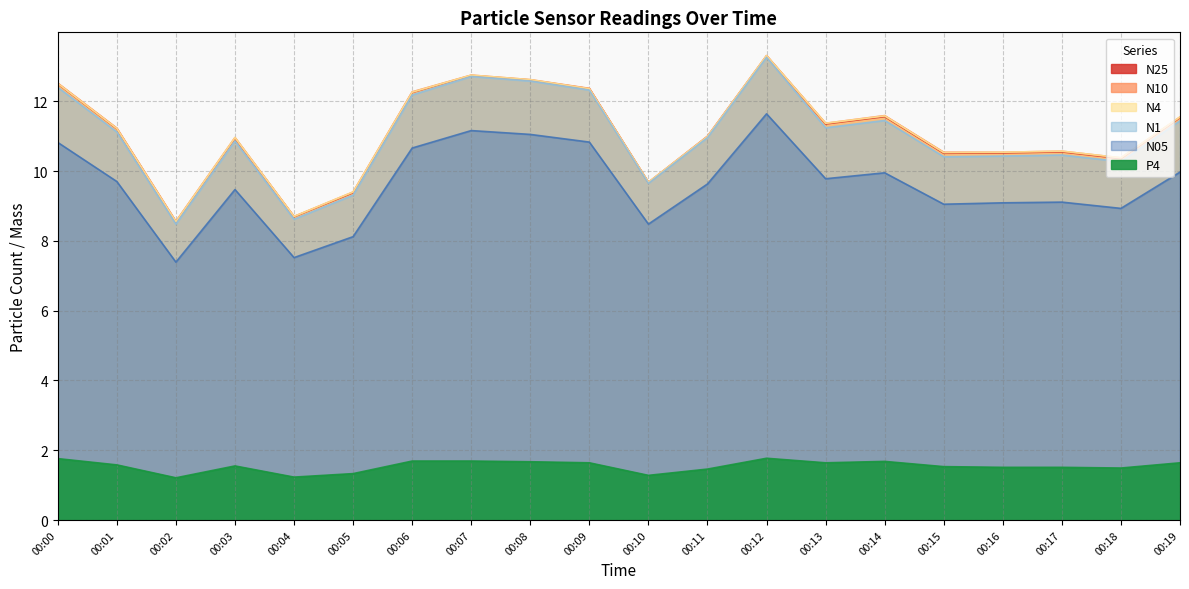

The N25 series shows 10.4 at 00:18. True or false?

True